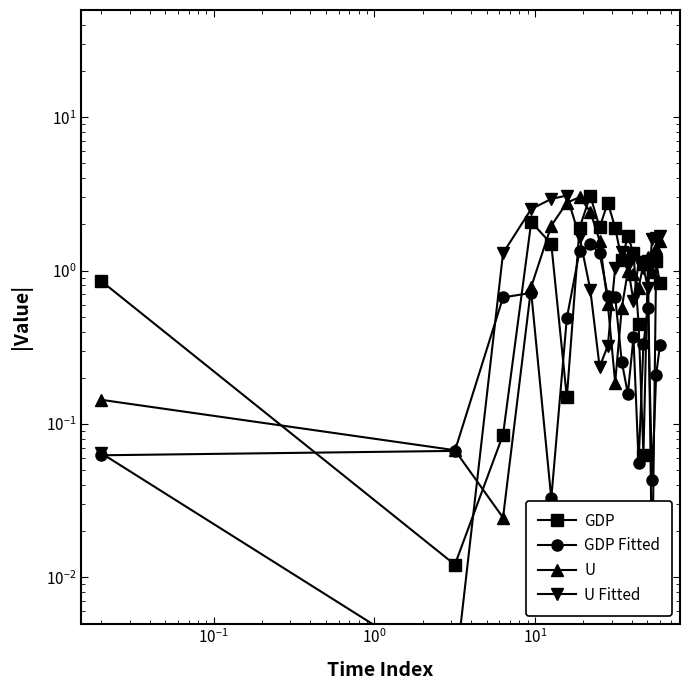

How many data points in U Fitted are less than 1?

7